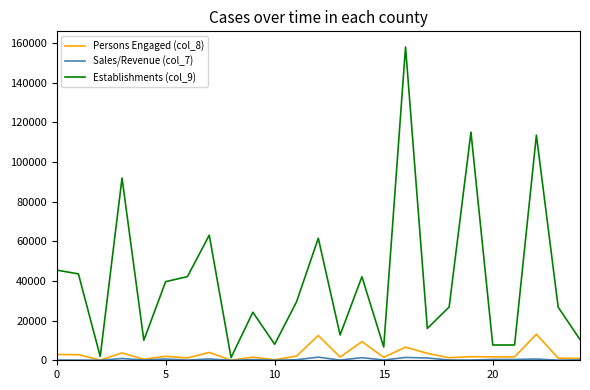

Which series has the largest total across all categories?

Establishments (col_9)